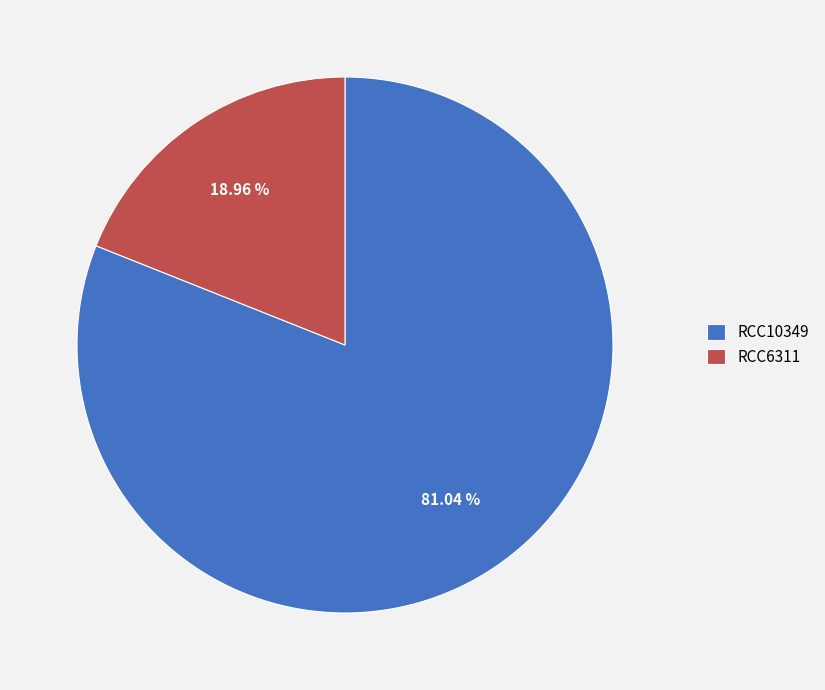

To the nearest percent, what is the average slice percentage?

50%